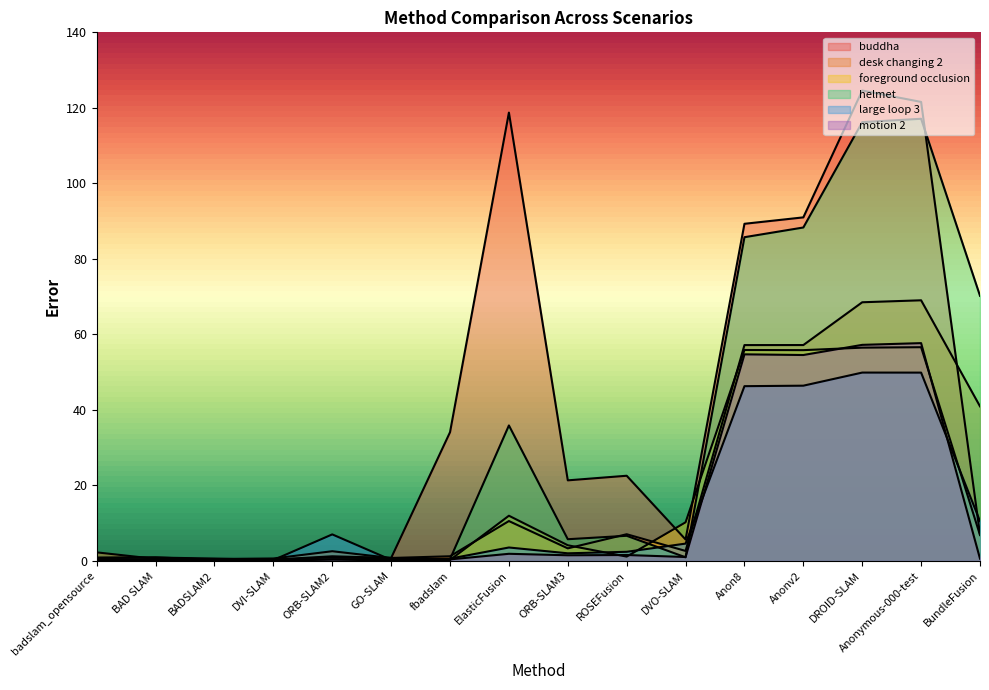

What is the spread (max minus min) of values at ORB-SLAM3?

19.8